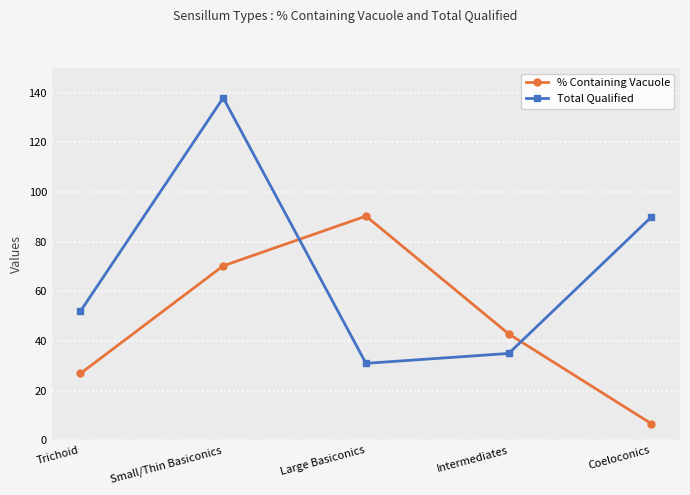

List the series in order of their overall mean, lowest first.

% Containing Vacuole, Total Qualified